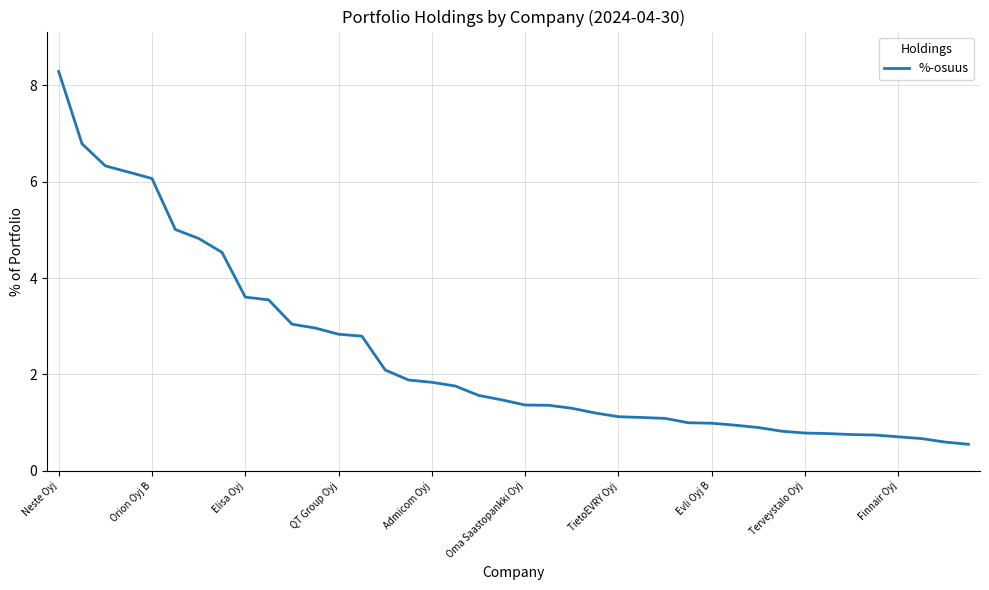

What is the difference between the maximum and minimum values?

7.7